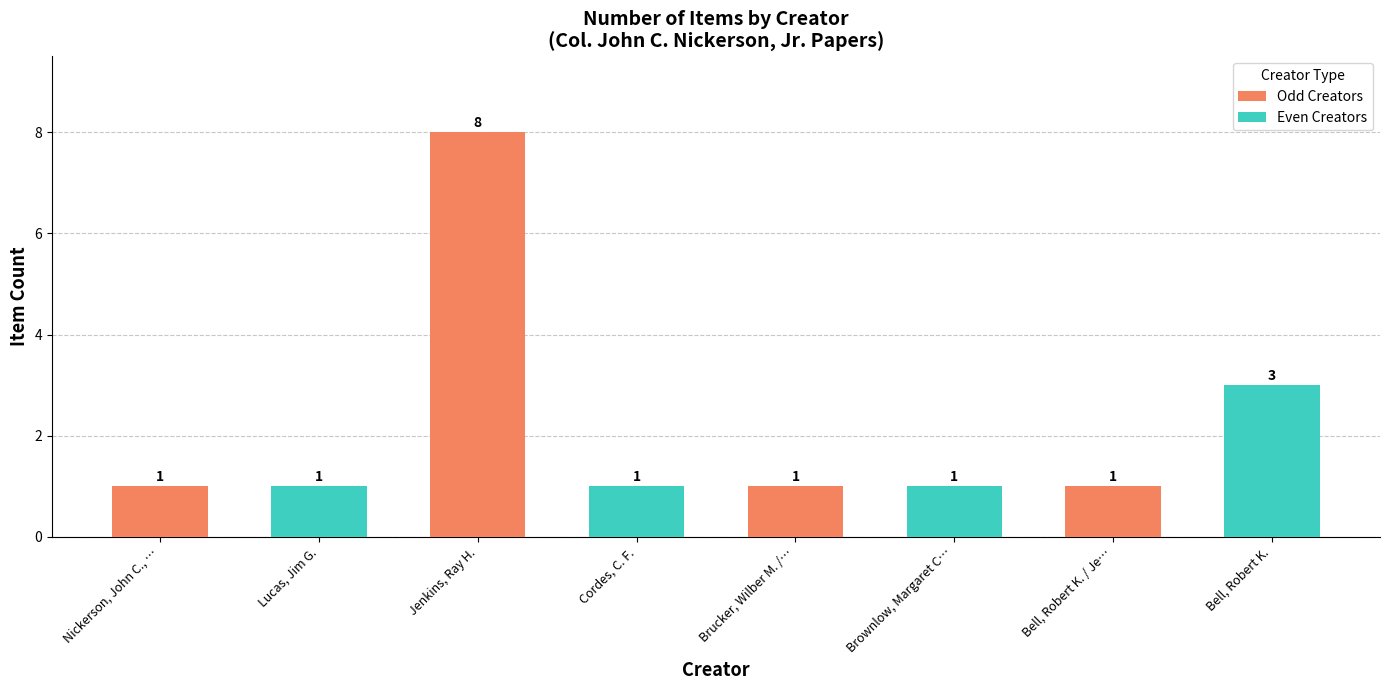

At which label is the value closest to 4?

Bell, Robert K.